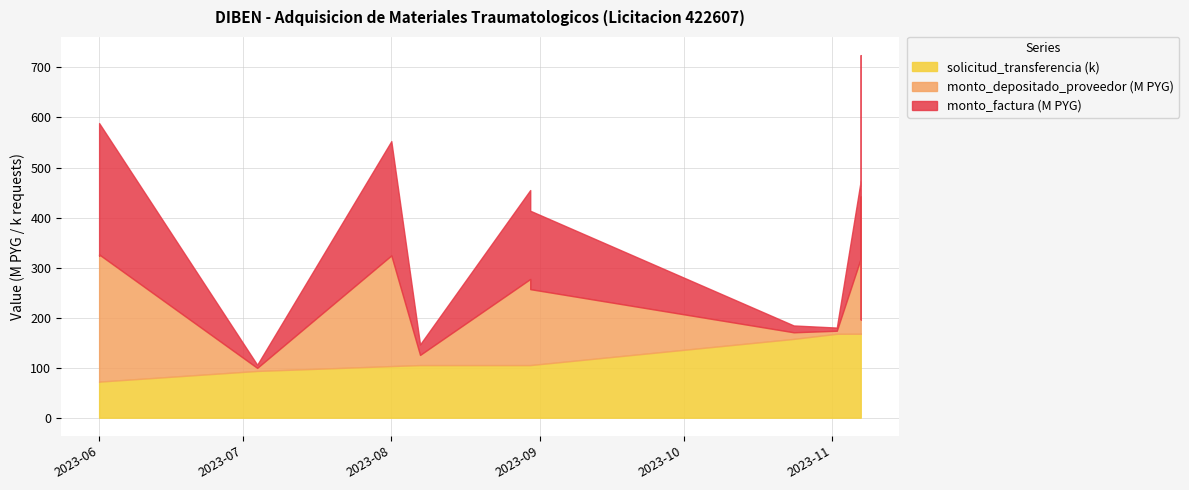

Which label corresponds to the largest value in the chart?

2023-11-07